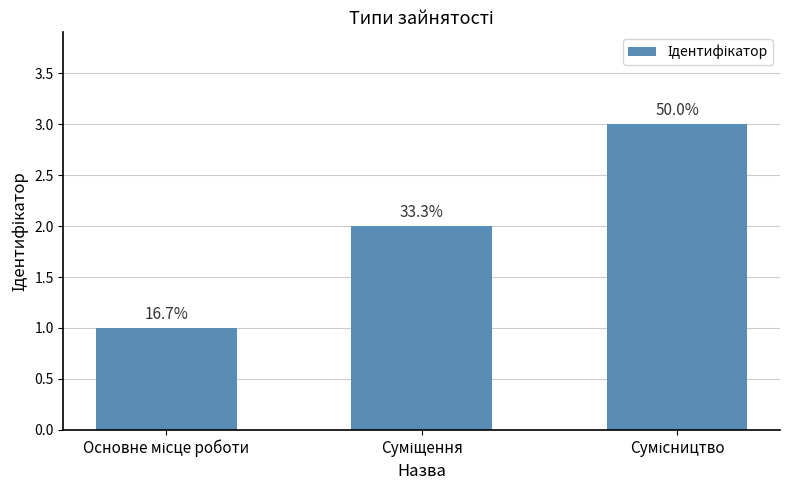

What is the difference between the maximum and minimum values?

2